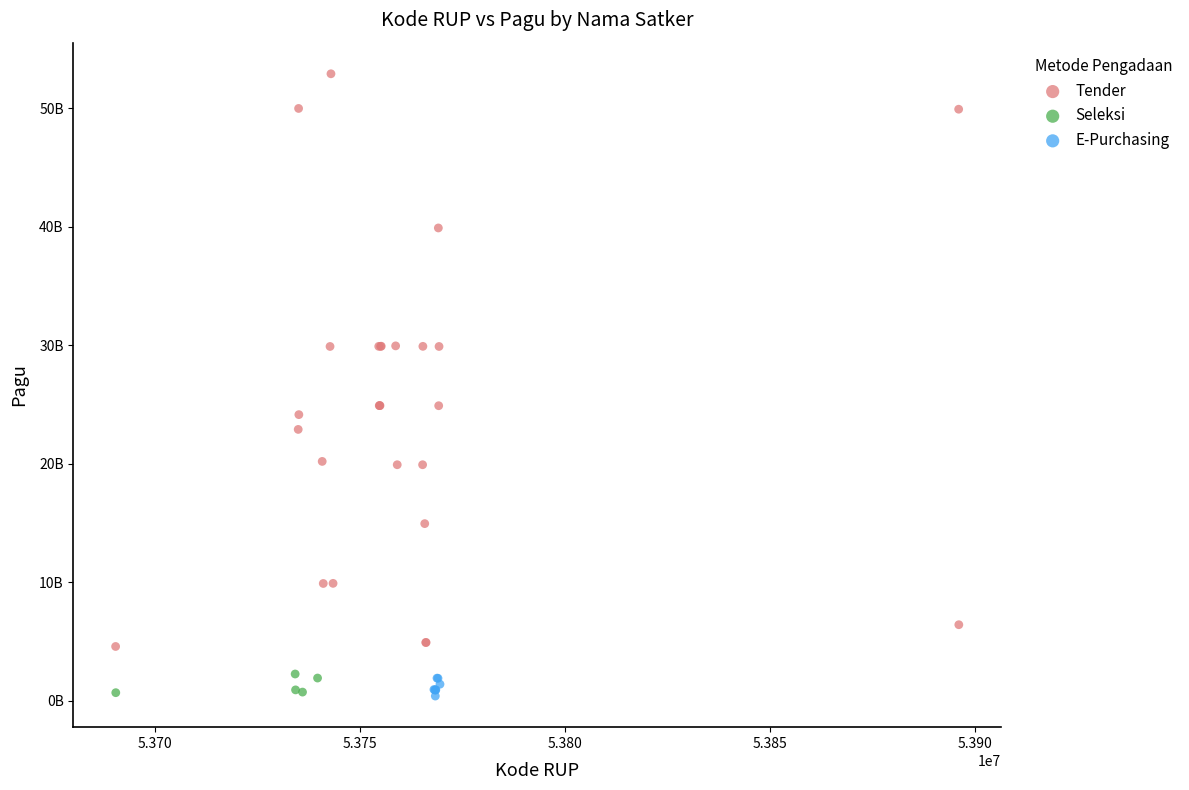

What are all the series names shown in the legend?

Tender, Seleksi, E-Purchasing